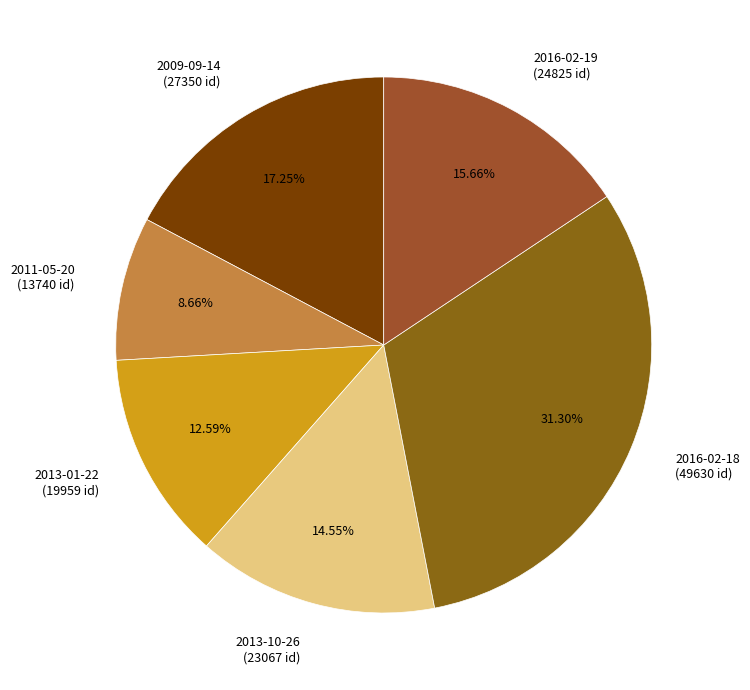

Combined, do 2016-02-19 (24825 id) and 2009-09-14 (27350 id) account for over 50%?

No